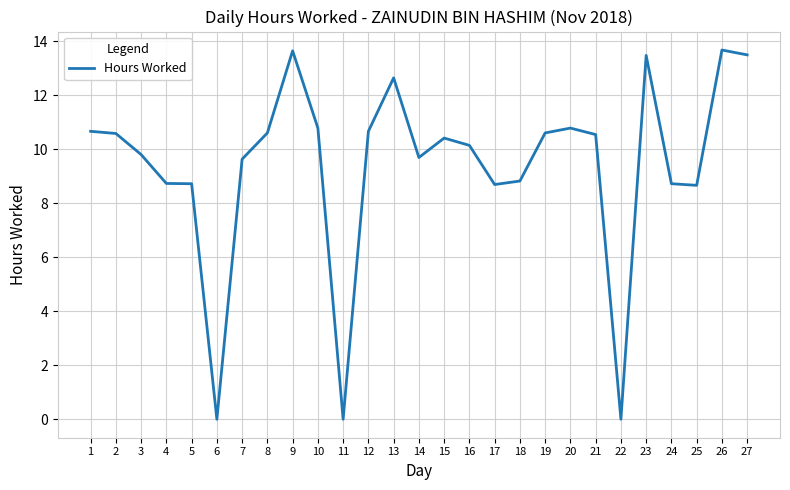

Is it true that the value at 23 is 7.0?

False